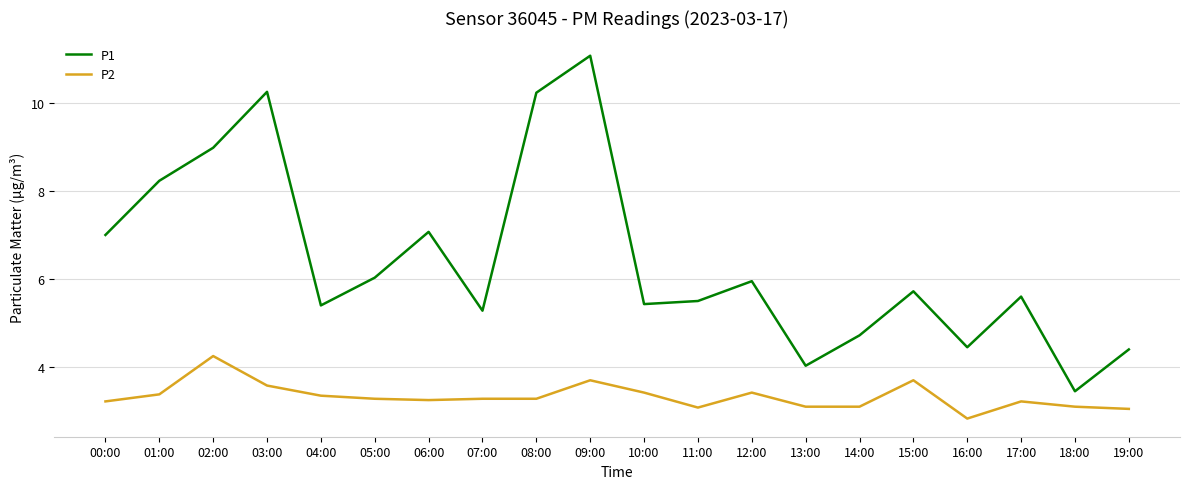

How many lines are shown in the chart?

2